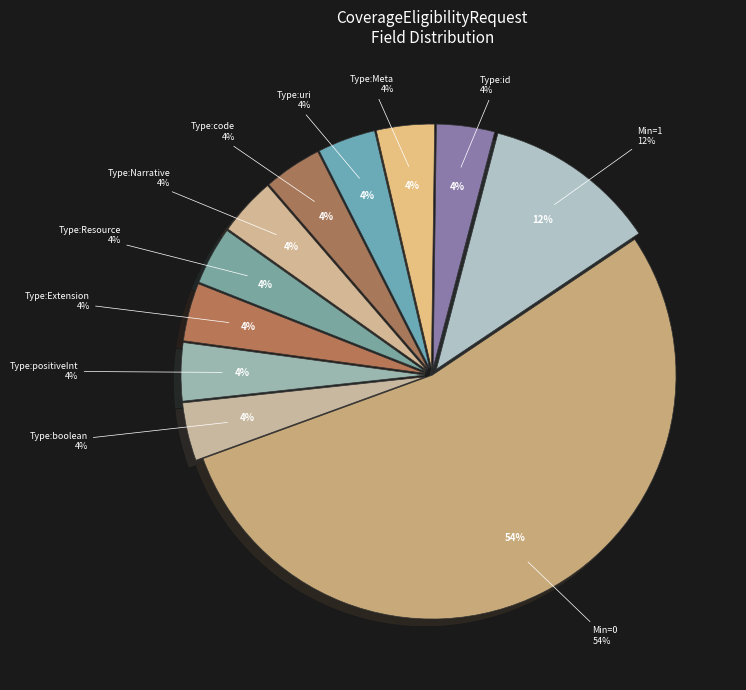

Is it true that Resource is 4% of the pie?

True